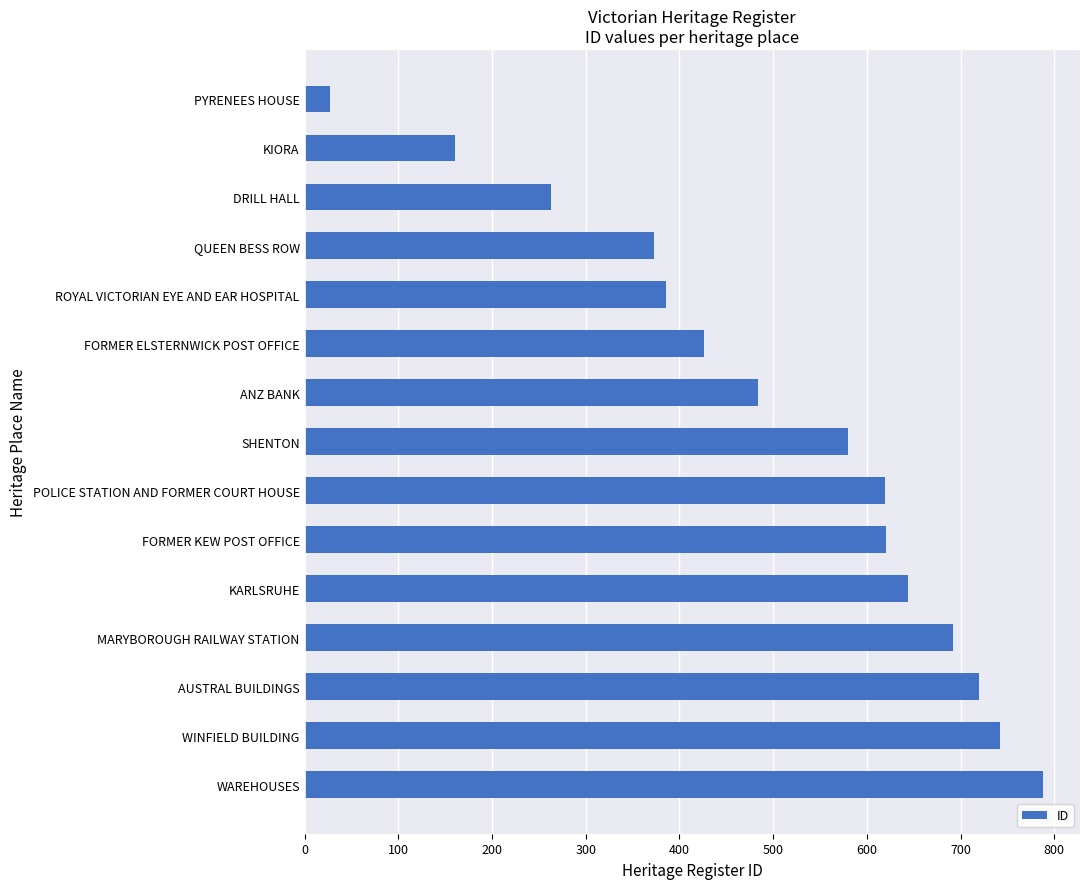

What value does the data have at FORMER KEW POST OFFICE, to the nearest 100?

600